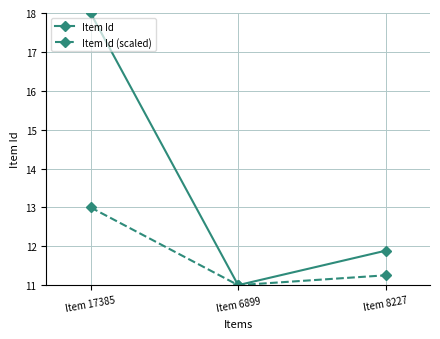

Is this an area chart (filled region under the line)?

No